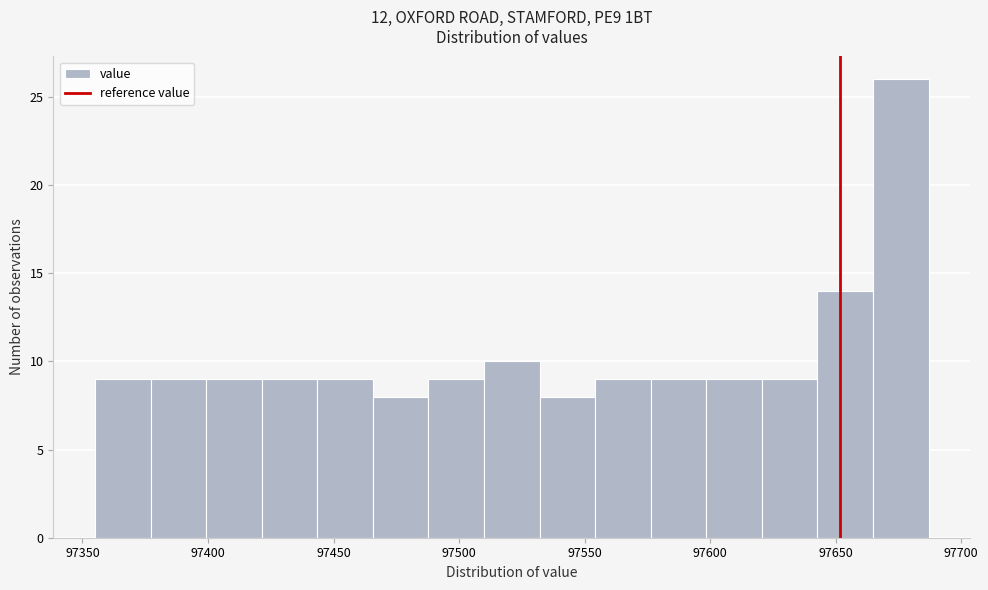

Reading left to right, list every bar in this chart as the range it spans on the x-axis followed by its height. Neither the bar edges nor the heights are printed on the chart, so give them approximately, as read against the axes.

97355 to 97375: 9
97375 to 97400: 9
97400 to 97420: 9
97420 to 97445: 9
97445 to 97465: 9
97465 to 97490: 8
97490 to 97510: 9
97510 to 97530: 10
97530 to 97555: 8
97555 to 97575: 9
97575 to 97600: 9
97600 to 97620: 9
97620 to 97645: 9
97645 to 97665: 14
97665 to 97685: 26